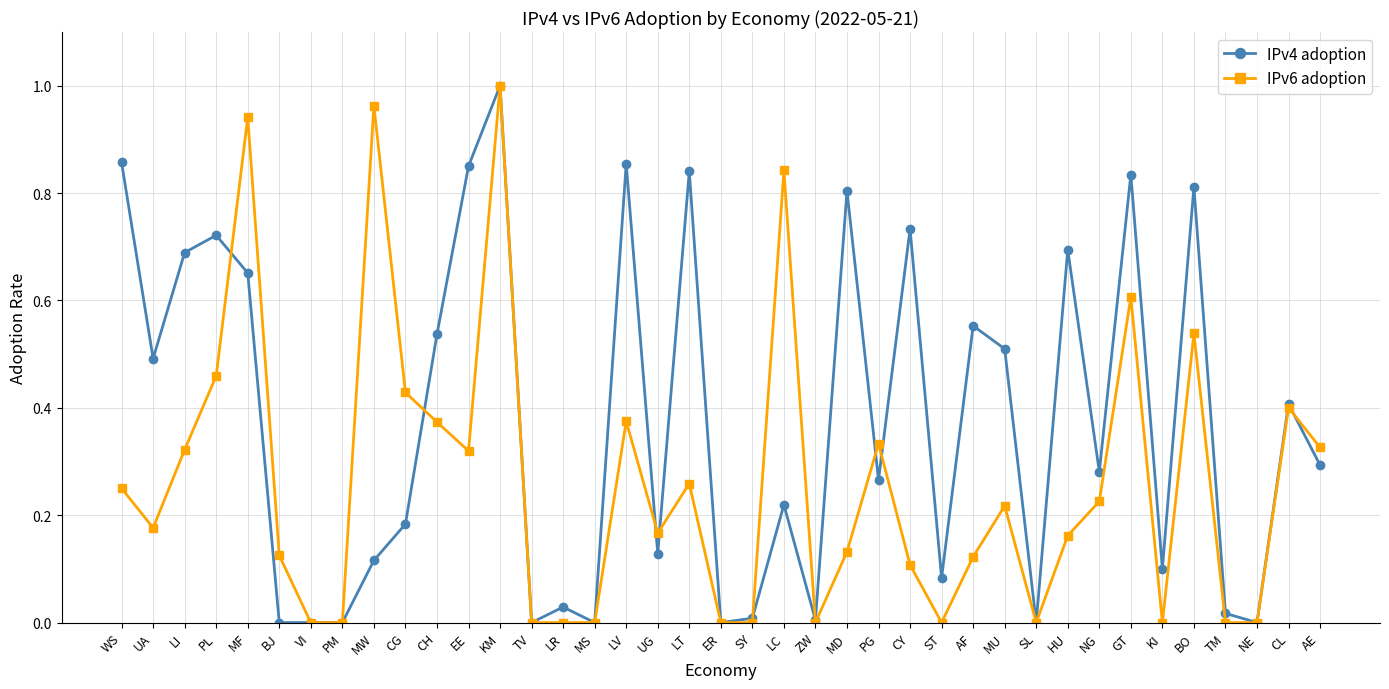

What is the label of the 15th point from the right?

PG